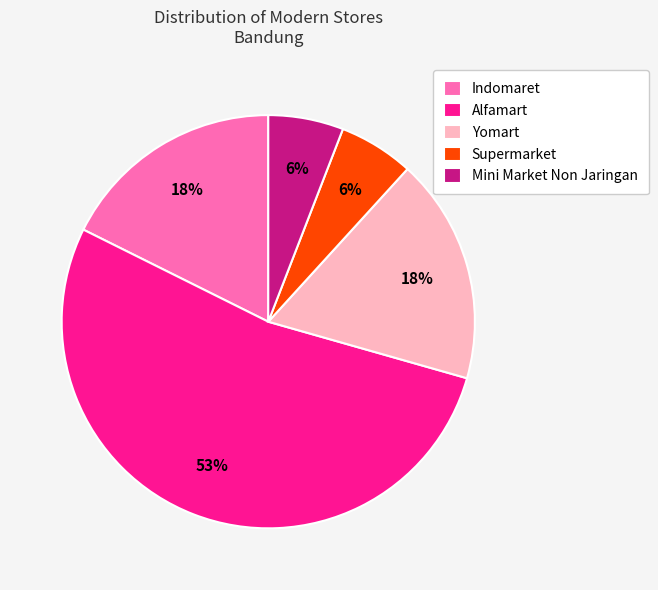

Do Supermarket and Indomaret together represent more than half of the pie?

No